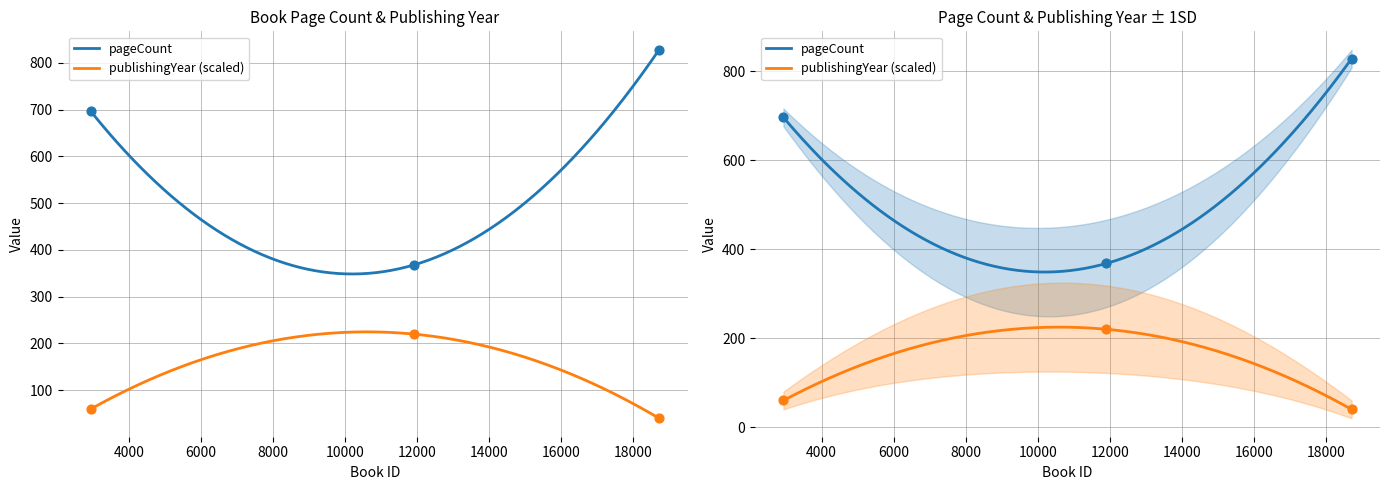

Which series contains the highest Y value?

pageCount